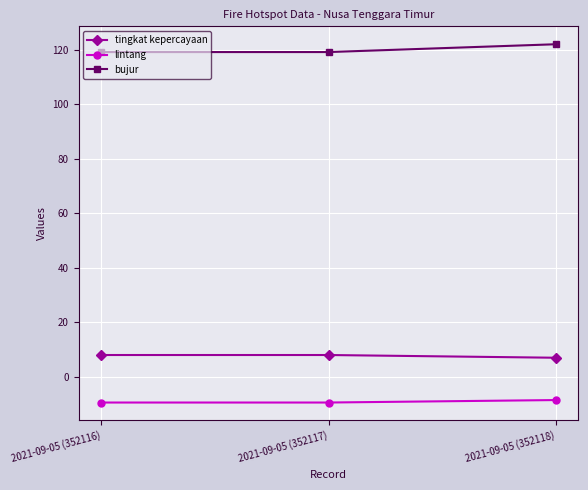

True or false: lintang has a value of -8.5 at 2021-09-05 (352118).

True